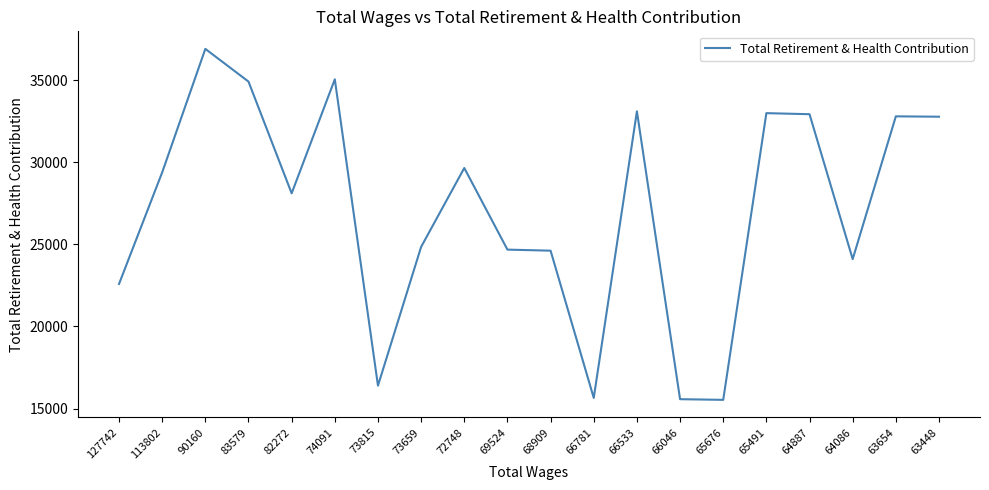

What is the difference between the values at 73659 and 113802?

4536